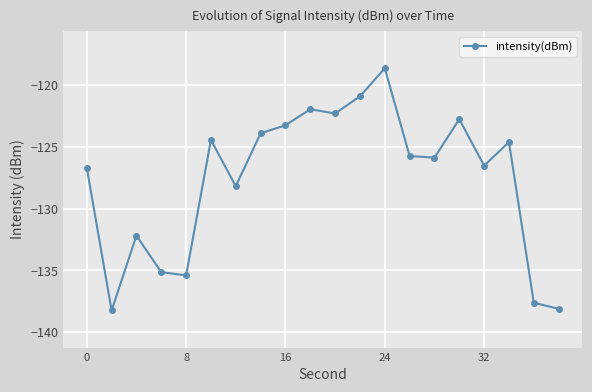

What is the value of the 1st point from the left?

-126.7